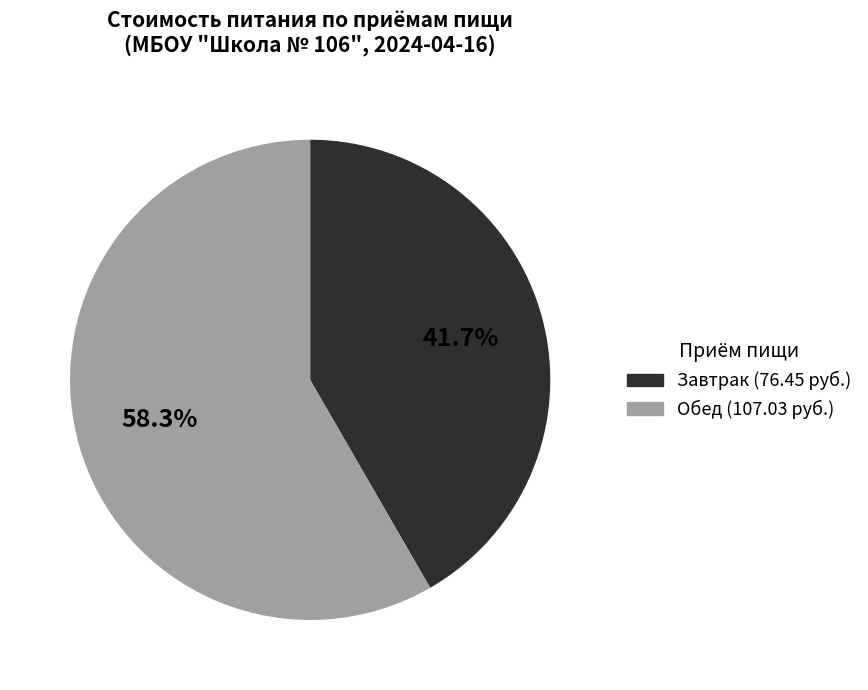

How many slices are in this pie chart?

2